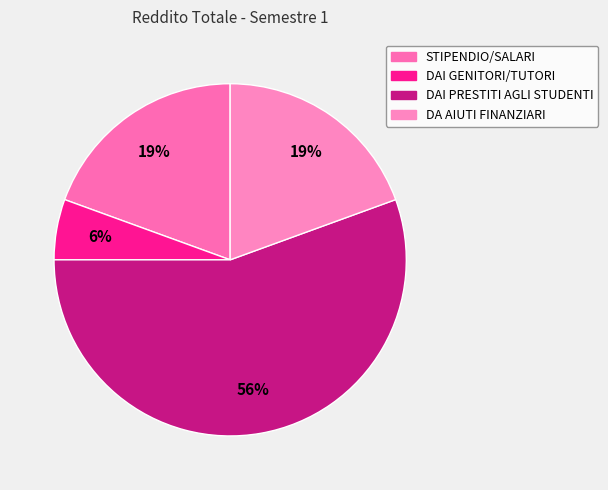

How many segments does this pie chart have?

4